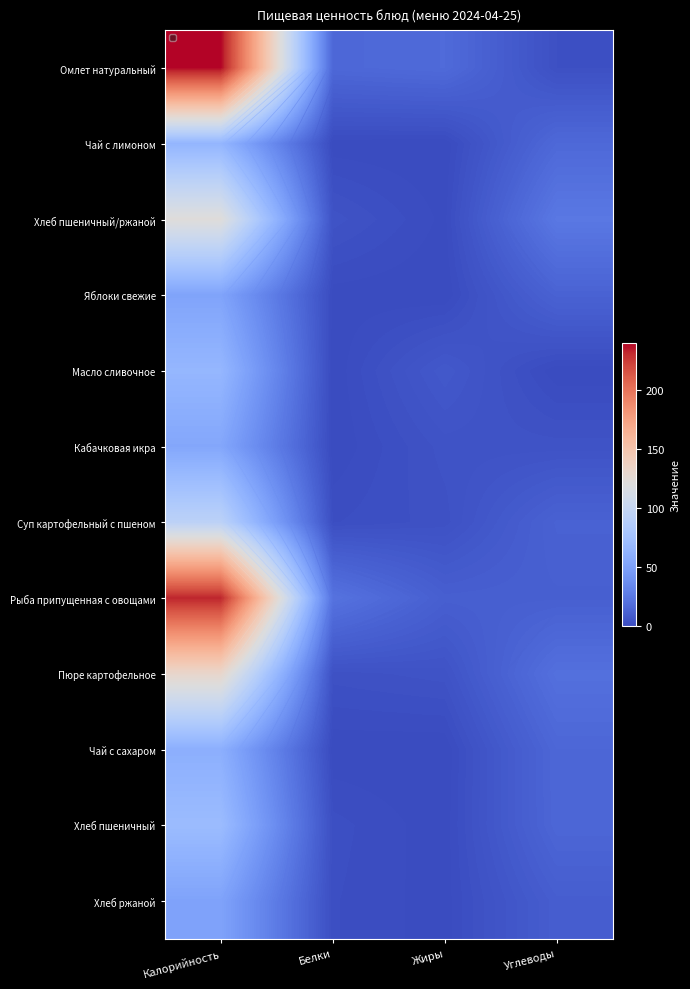

Rank the series by their maximum value, from lowest to highest.

Хлеб ржаной, Яблоки свежие, Кабачковая икра, Чай с сахаром, Чай с лимоном, Масло сливочное, Хлеб пшеничный, Суп картофельный с пшеном, Хлеб пшеничный/ржаной, Пюре картофельное, Рыба припущенная с овощами, Омлет натуральный